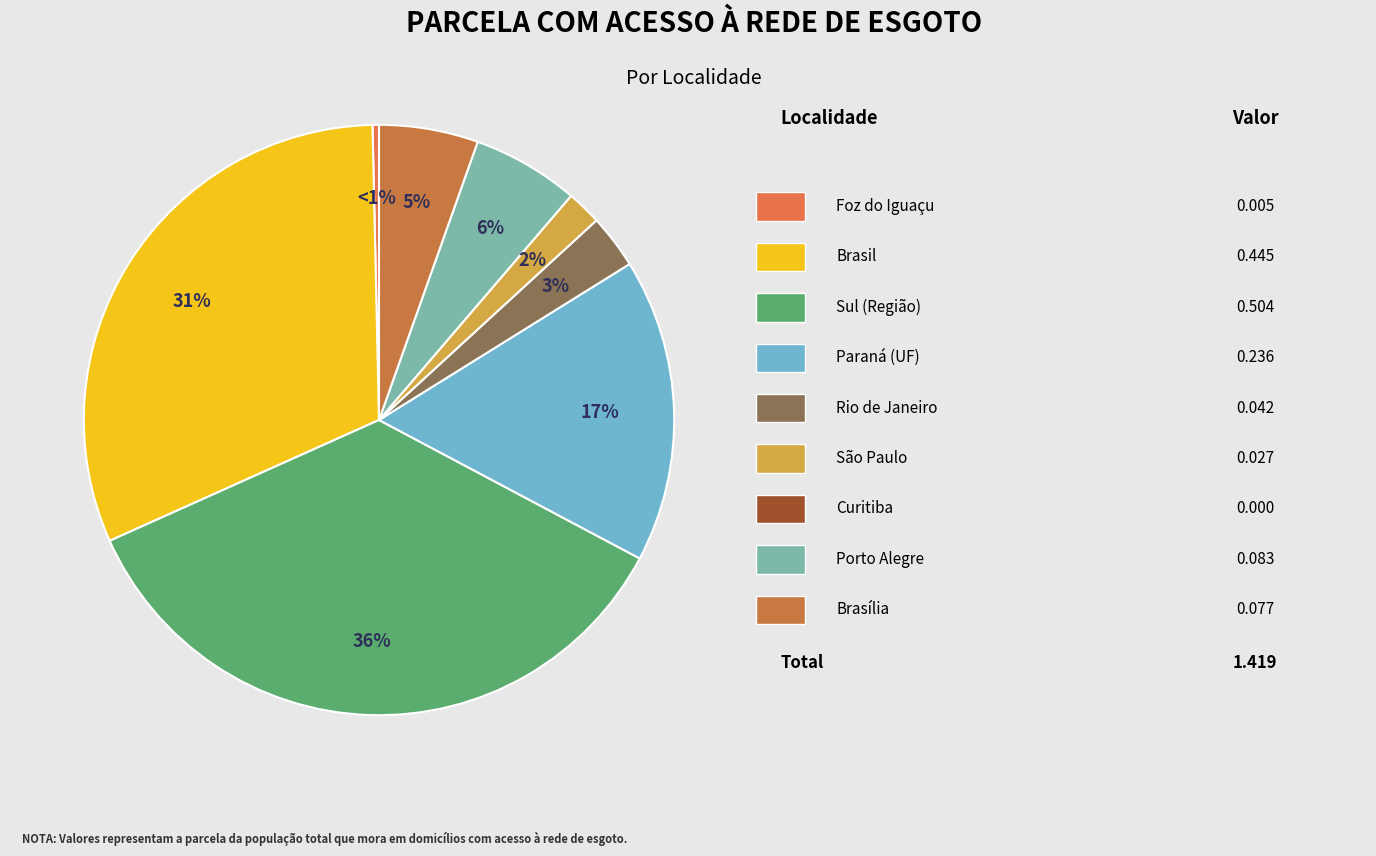

Which category has the smallest portion of the pie?

Curitiba (Município)